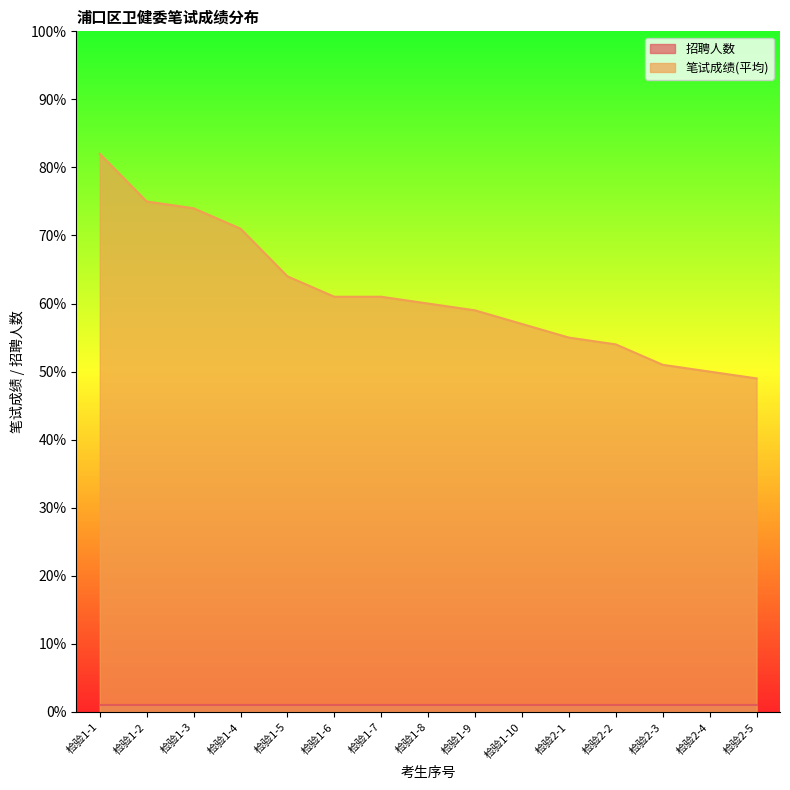

What is the change in value from 检验1-3 to 检验2-2?

-20